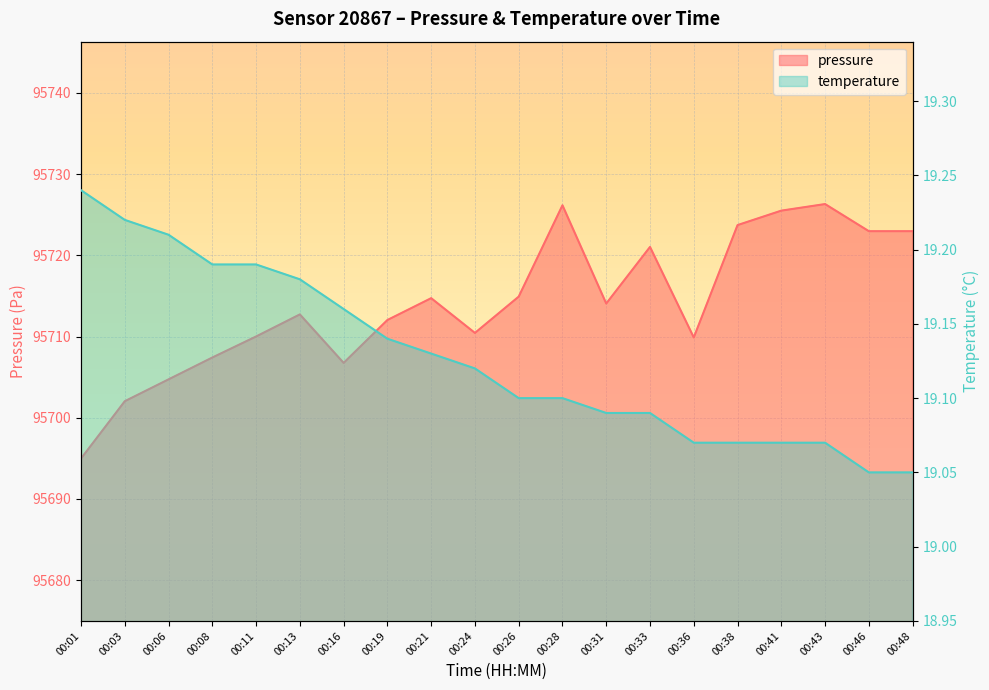

What value does the temperature series have at 00:36?

19.1